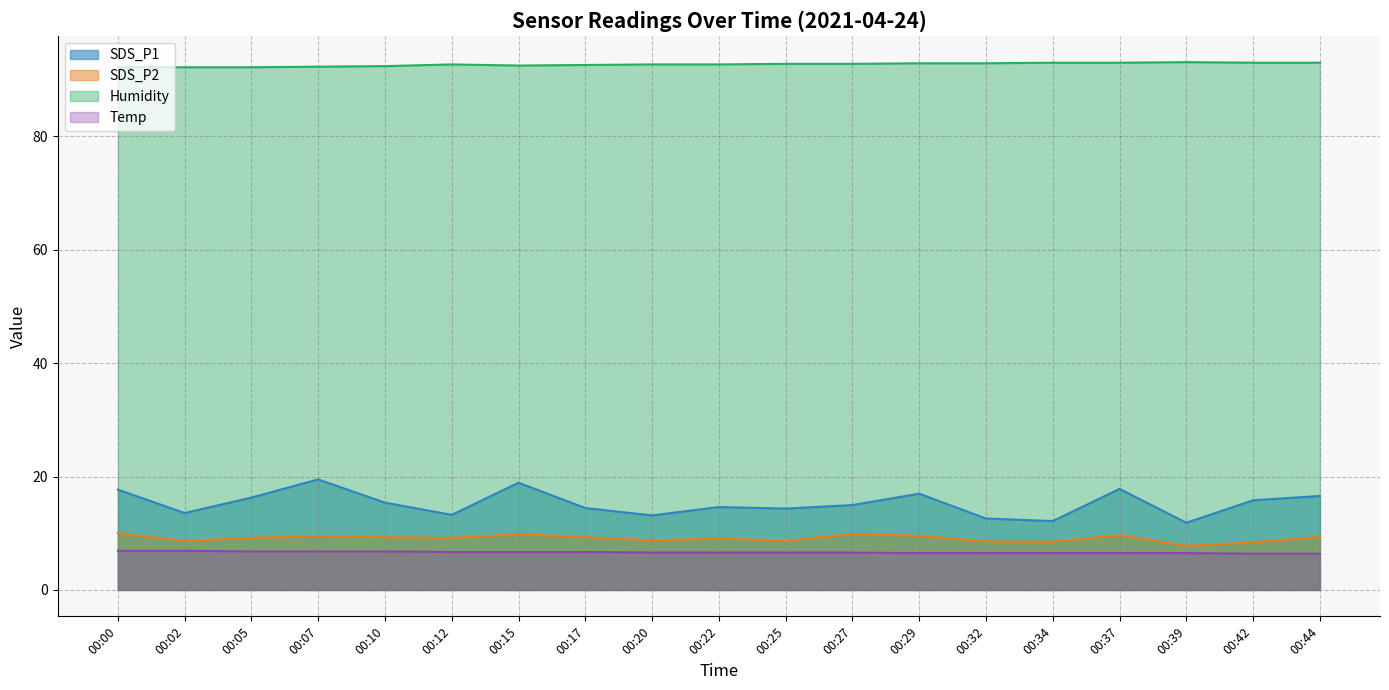

What is the difference between the maximum and second lowest values in the SDS_P2 series?

1.6